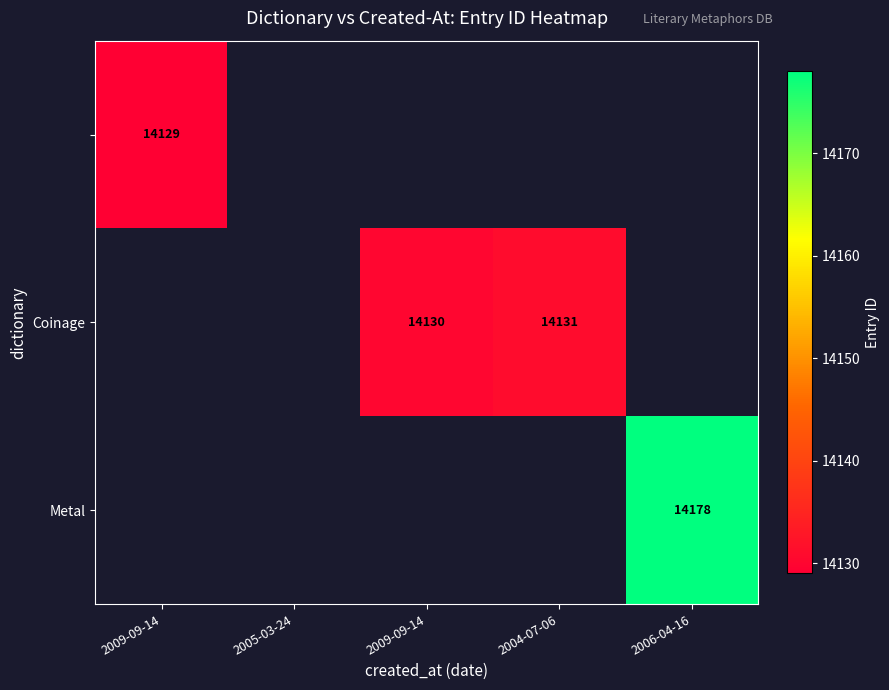

Count the number of categories in the chart.

5